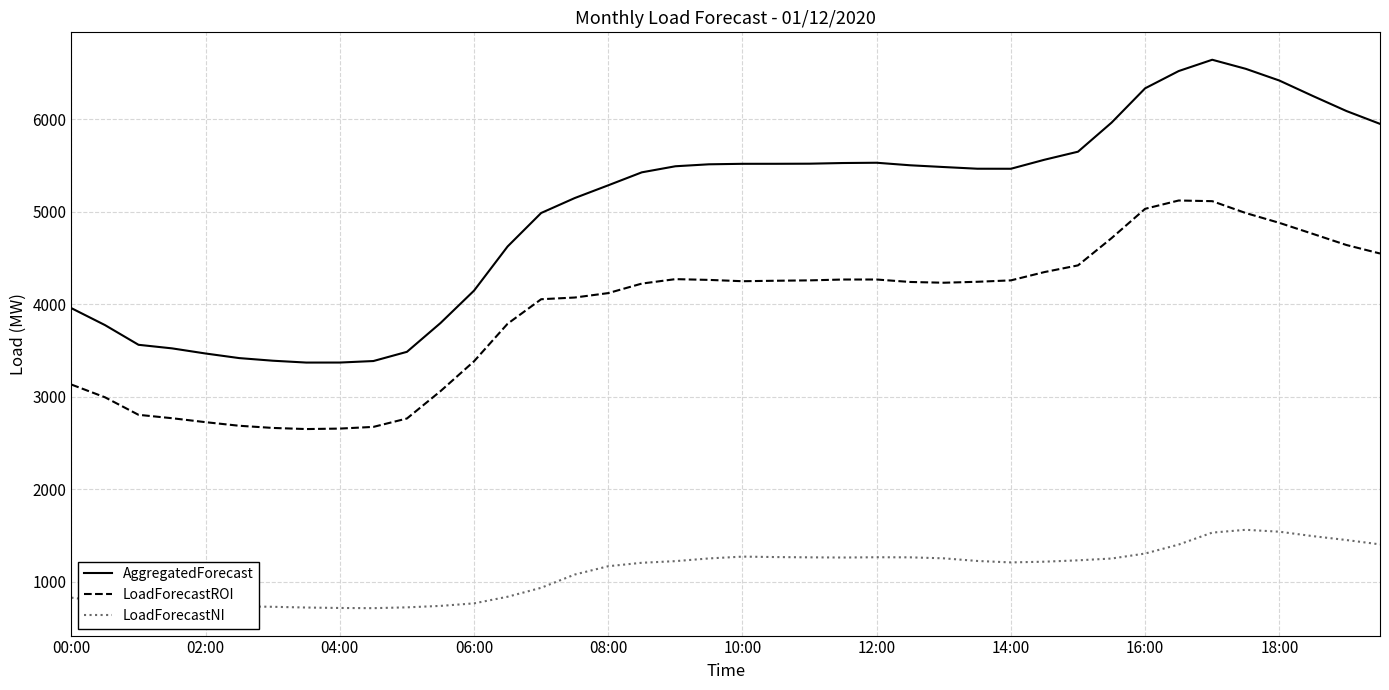

True or false: LoadForecastNI and LoadForecastROI cross at least once.

False